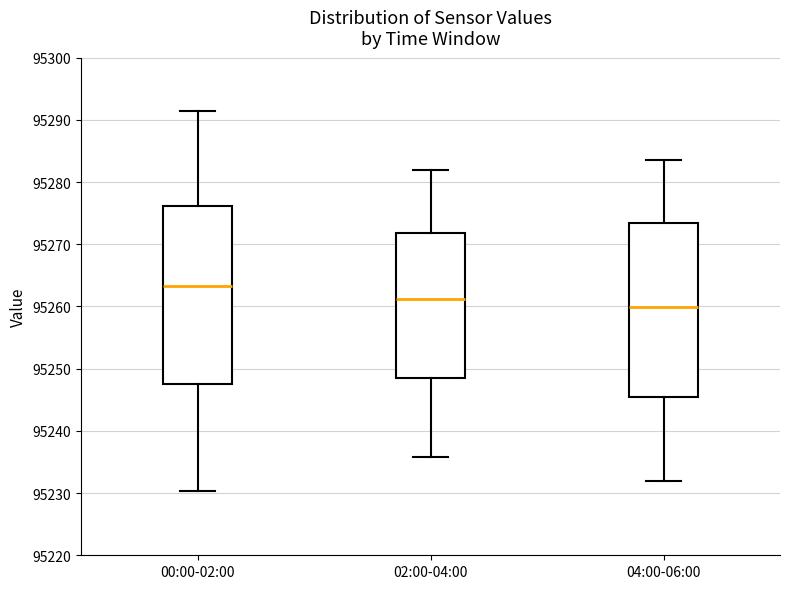

Where is the lower edge of the box for 02:00-04:00 on the y-axis? The values are not printed on the chart, so give them approximately, as read against the axis.

95249